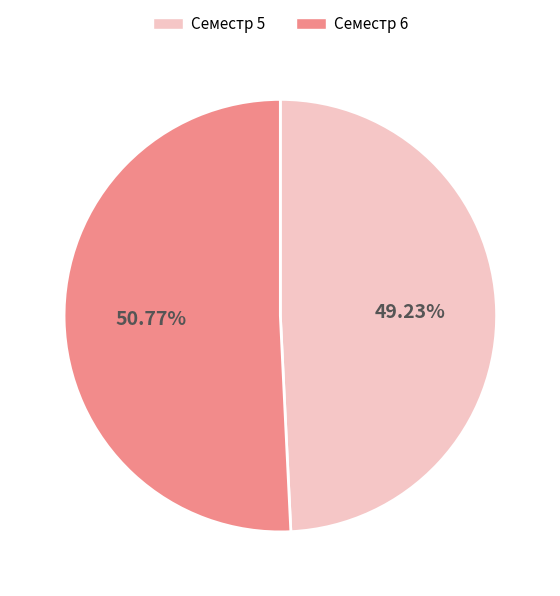

How many segments does this pie chart have?

2